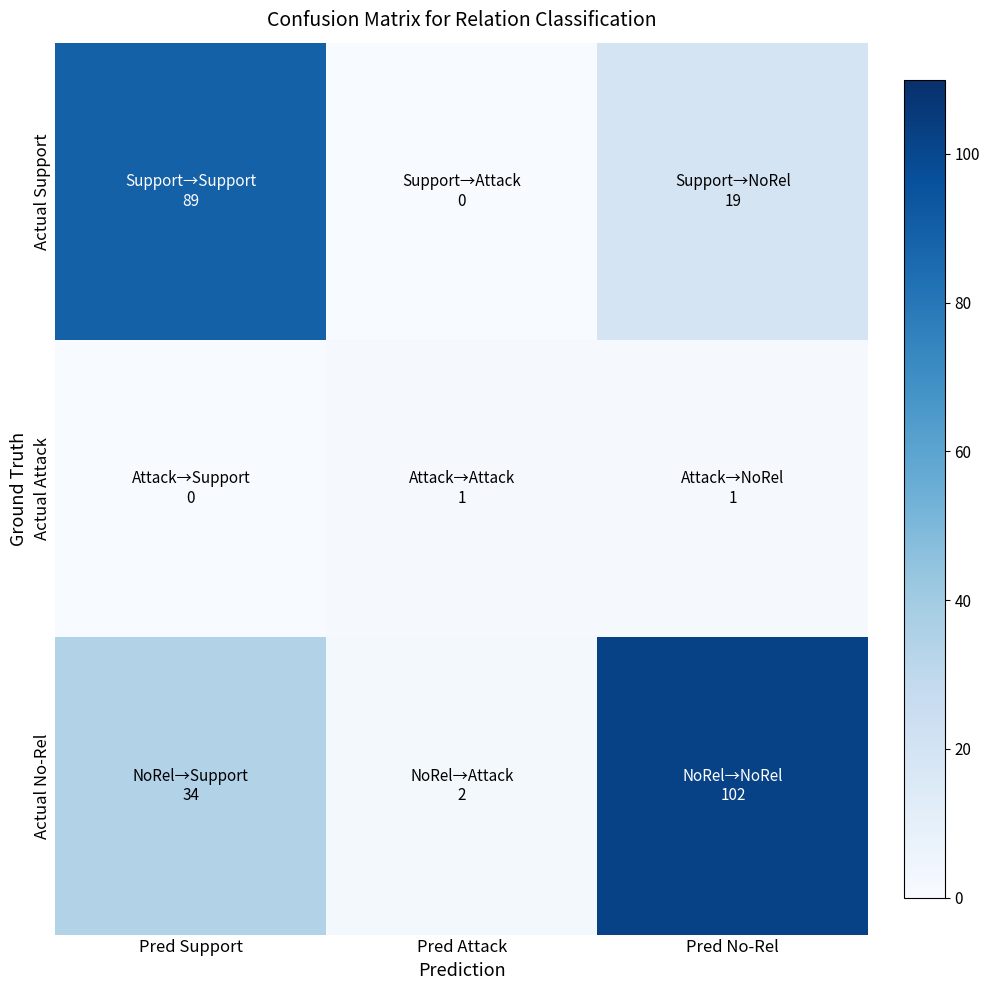

Count the number of categories in the chart.

3